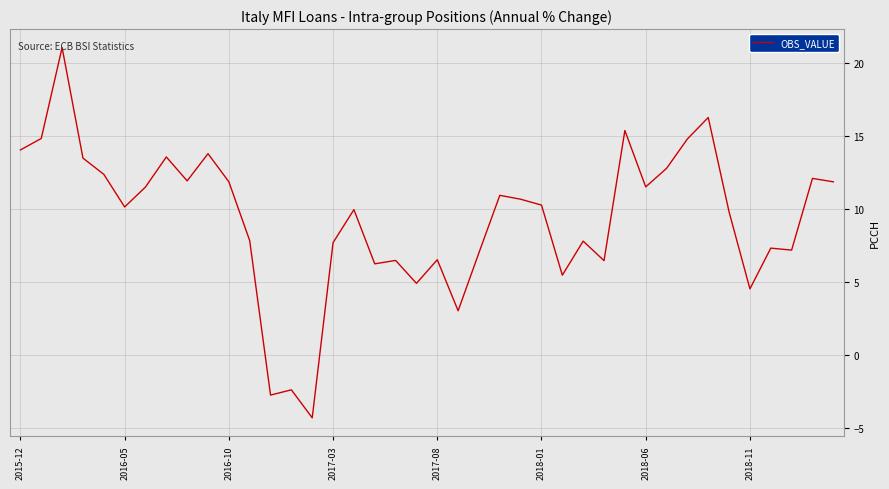

What is the difference between the maximum and minimum values?

25.3